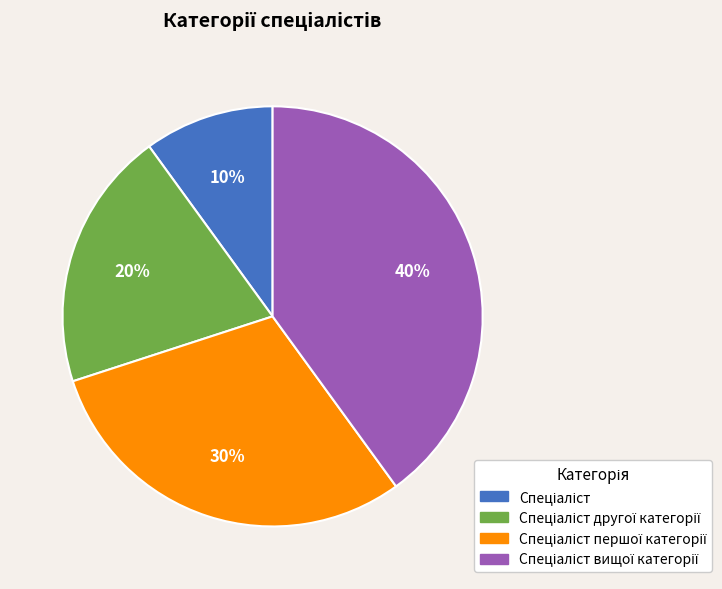

Is there any slice that represents more than half of the pie?

No